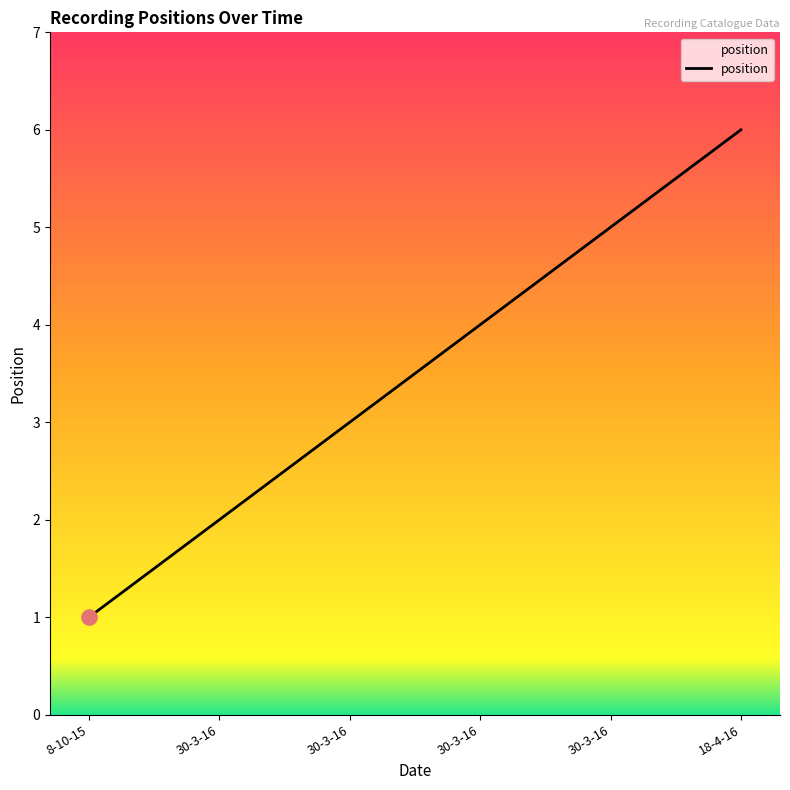

Which has a higher value, 18-4-16 or 30-3-16?

18-4-16